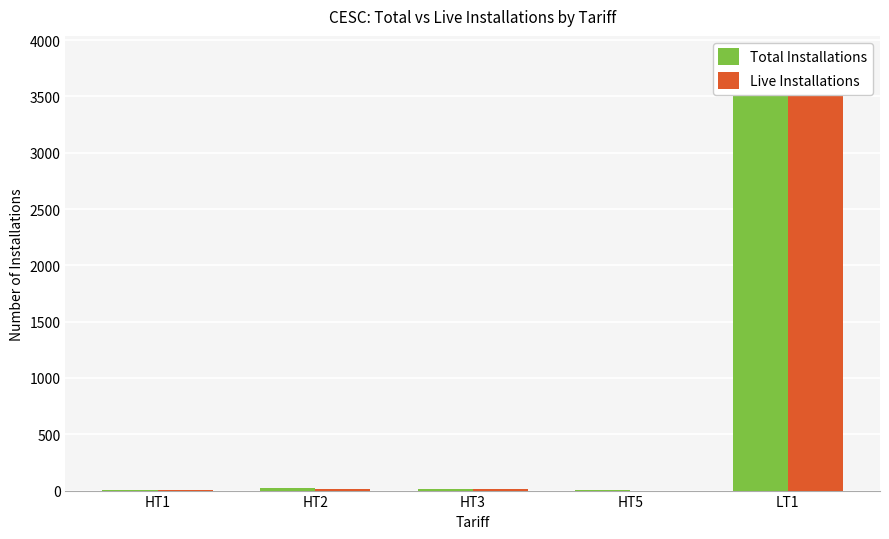

How many bars are there in total?

10